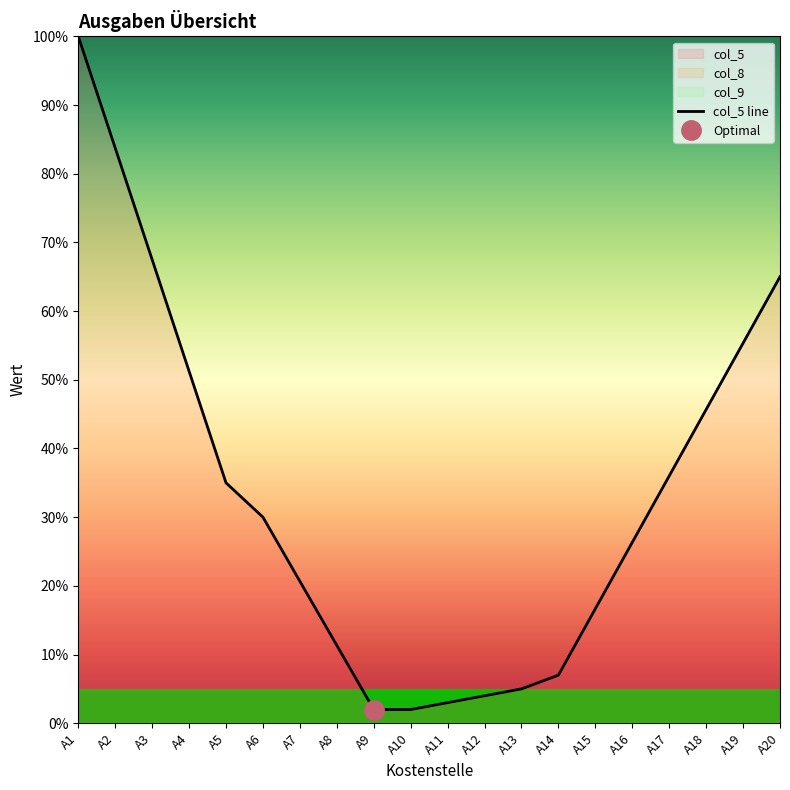

Which has a higher value, A10 or A16?

A16